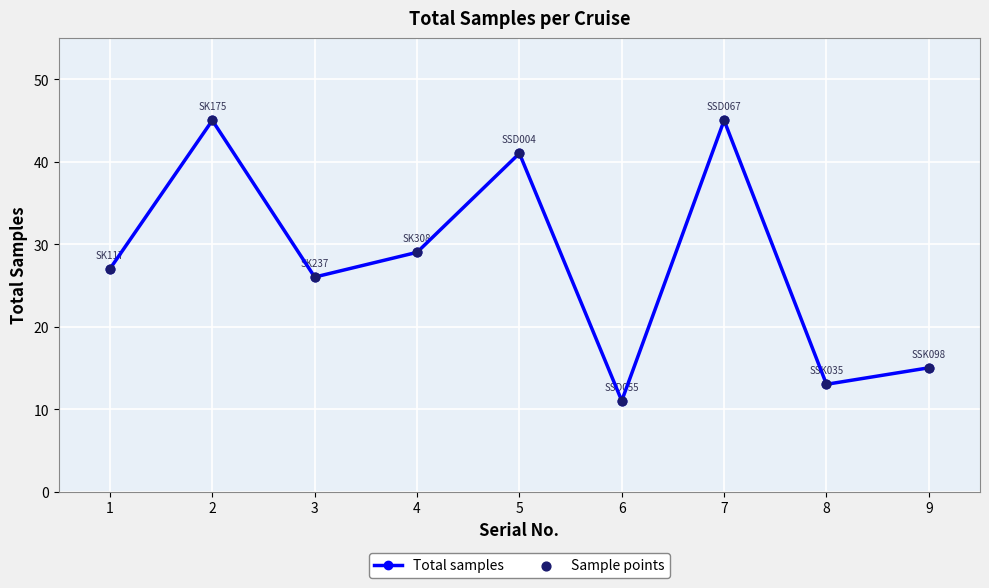

What is the change in value from 6 to 9?

+4